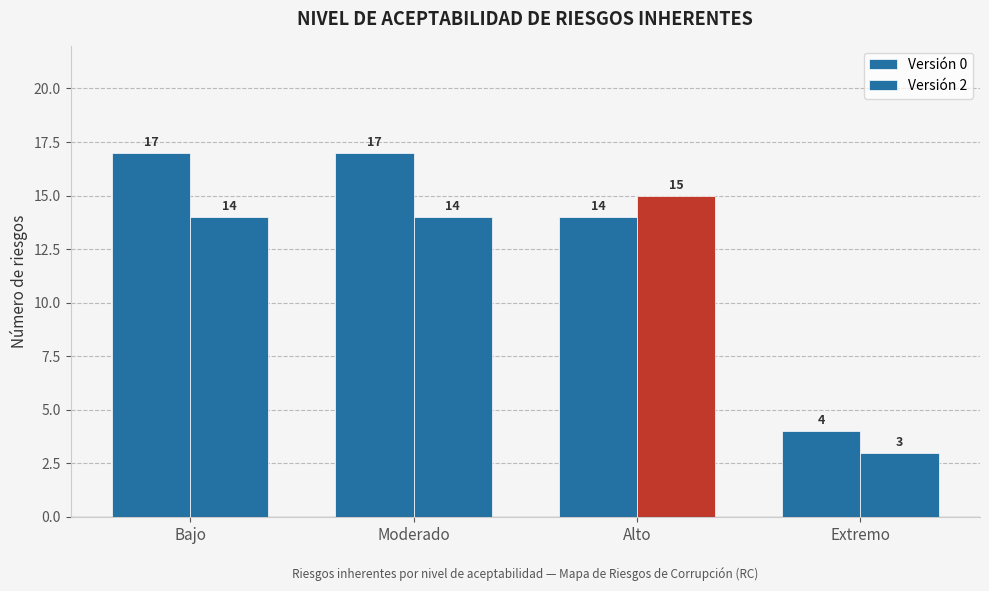

What is the total value across all series at Extremo?

7